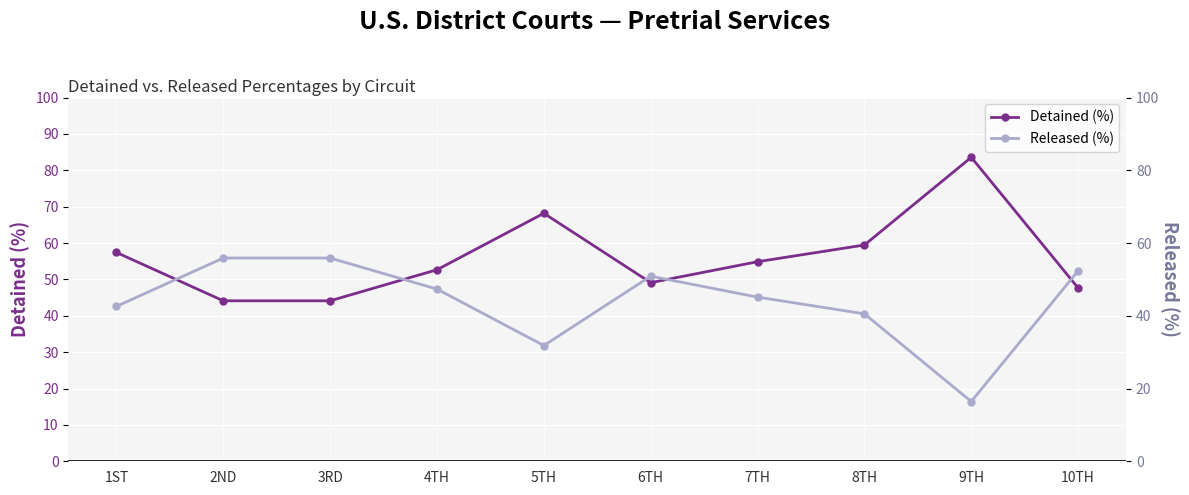

Reading right to left, list all the values displayed in this chart.

Detained (%): 47.6	83.6	59.5	54.9	49.1	68.2	52.7	44.1	44.1	57.4
Released (%): 52.4	16.4	40.5	45.1	50.9	31.8	47.3	55.9	55.9	42.6